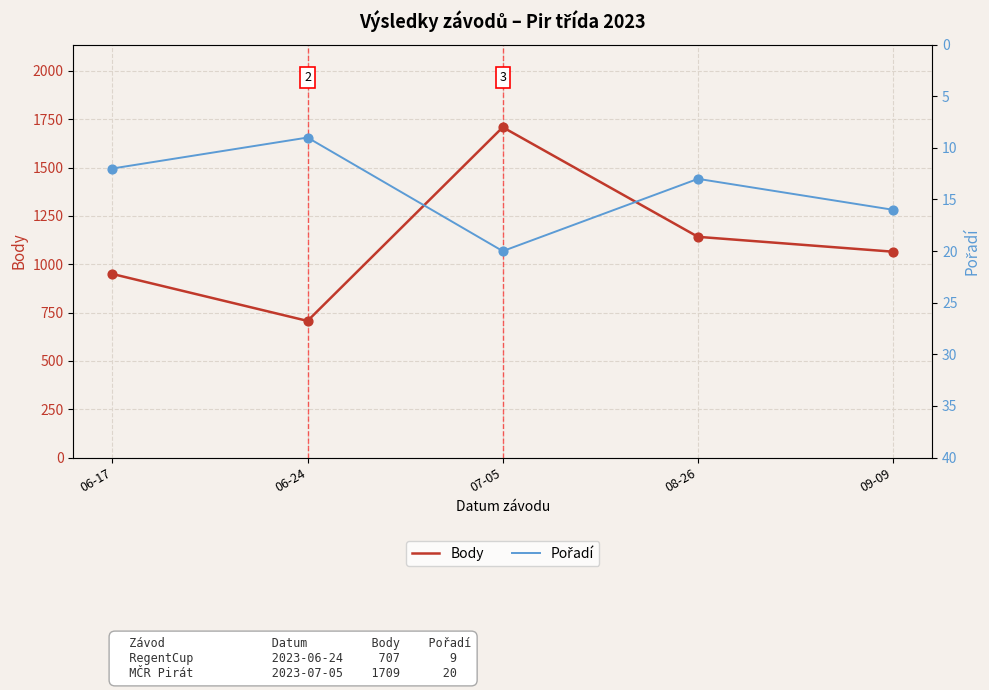

Which series has the widest spread of Y values?

Body